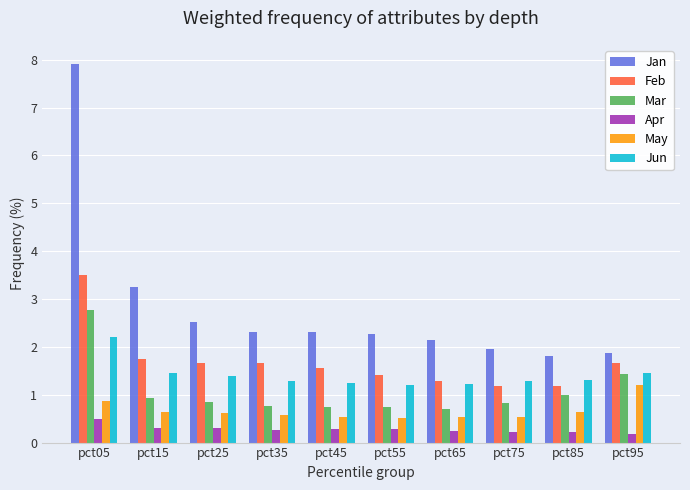

Which series has the widest spread of values?

Jan